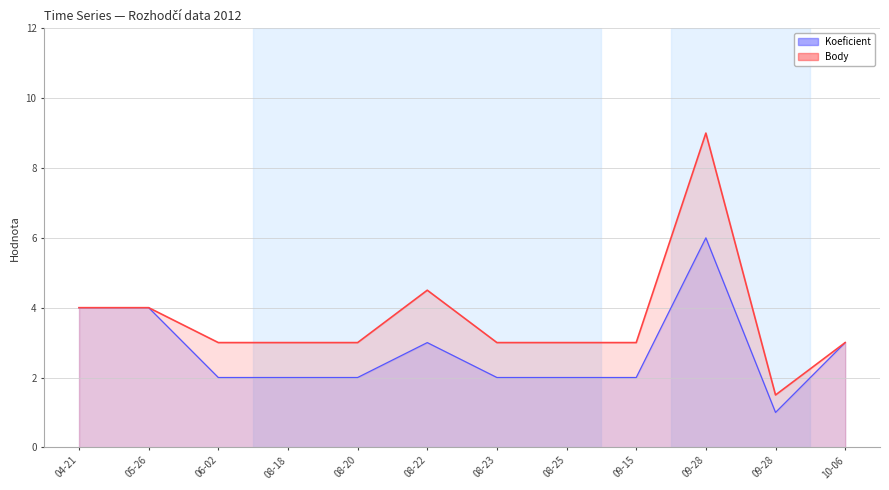

Reading left to right, extract all data points from this chart.

Koeficient: 4.0	4.0	2.0	2.0	2.0	3.0	2.0	2.0	2.0	6.0	1.0	3.0
Body: 4.0	4.0	3.0	3.0	3.0	4.5	3.0	3.0	3.0	9.0	1.5	3.0